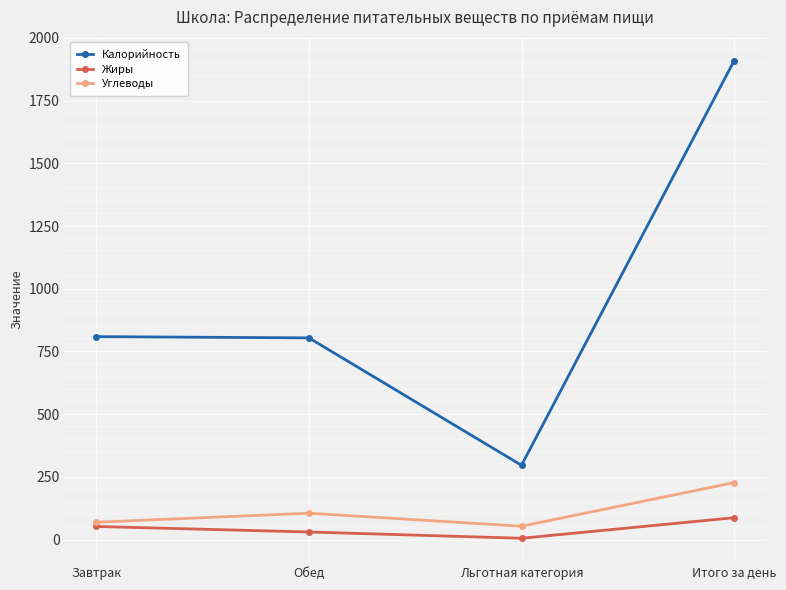

At which category does the chart reach its peak across all series?

Итого за день